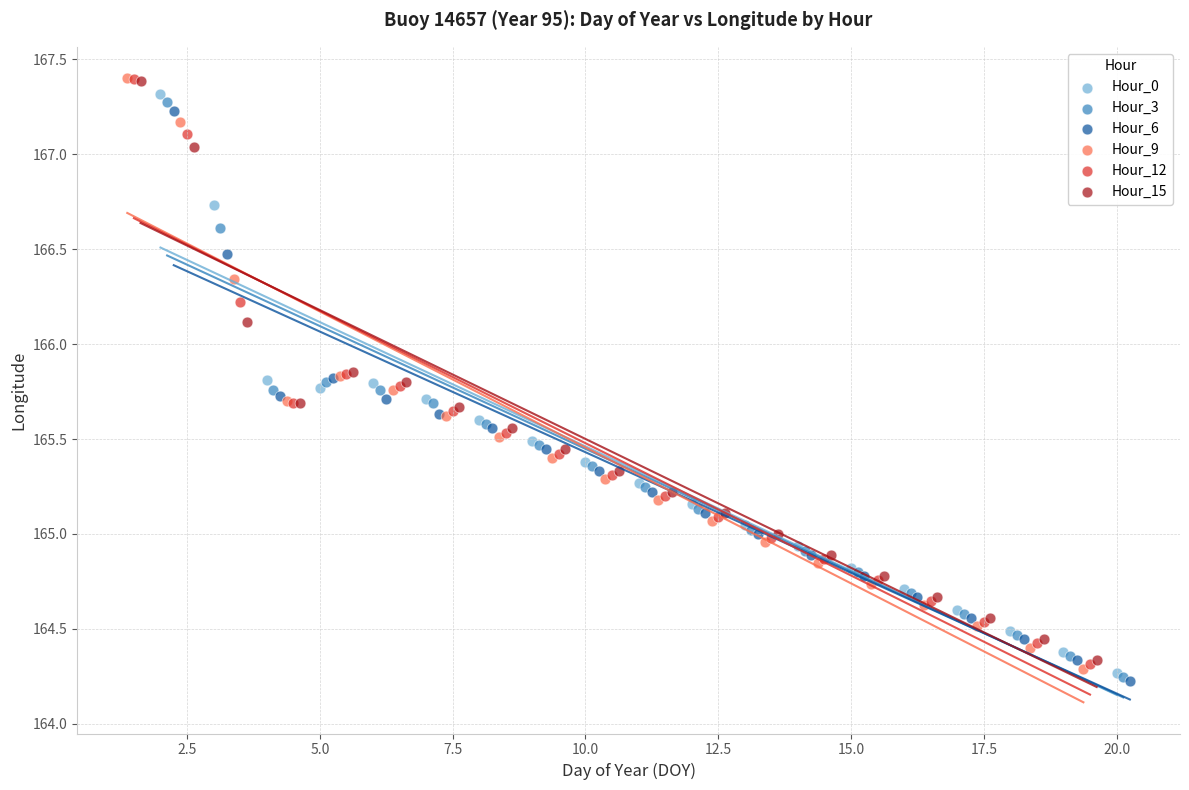

Which series has the largest Y range (max minus min)?

Hour_9